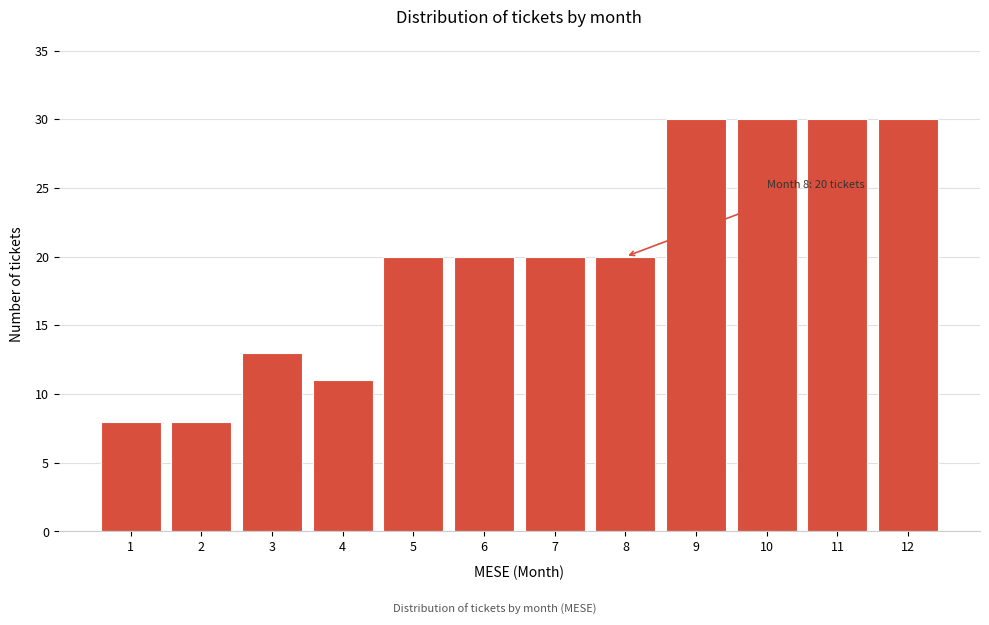

Reading left to right, transcribe all the data shown in this chart.

1=8	2=8	3=13	4=11	5=20	6=20	7=20	8=20	9=30	10=30	11=30	12=30